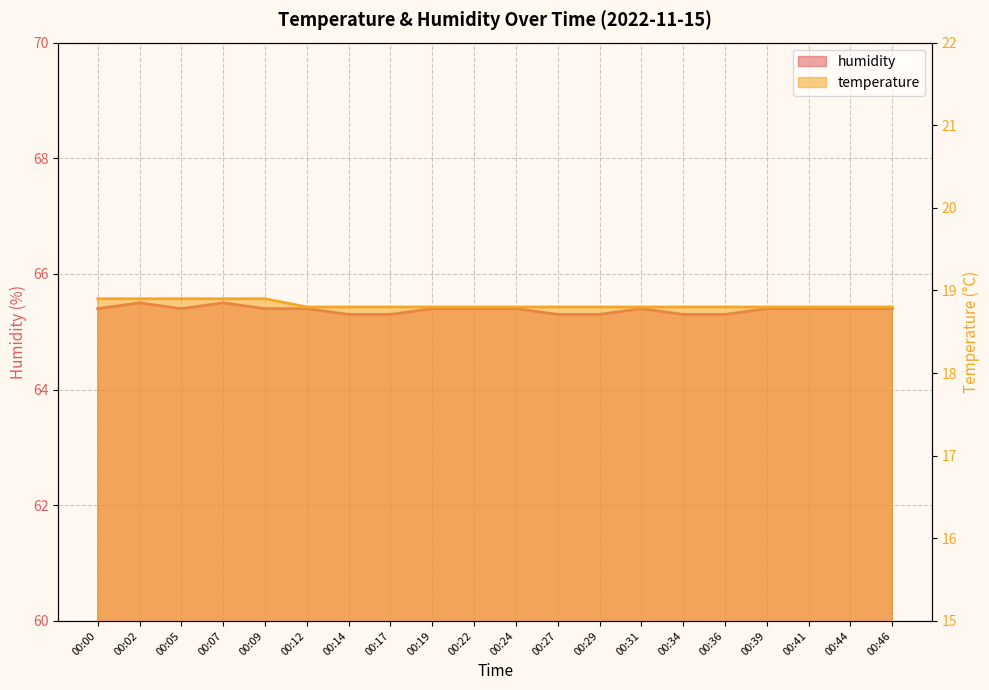

Where is the first local maximum for humidity?

00:02